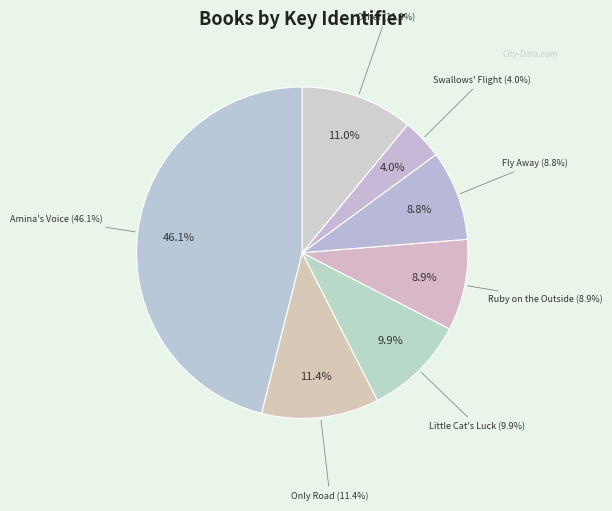

Does any single category account for the majority?

No